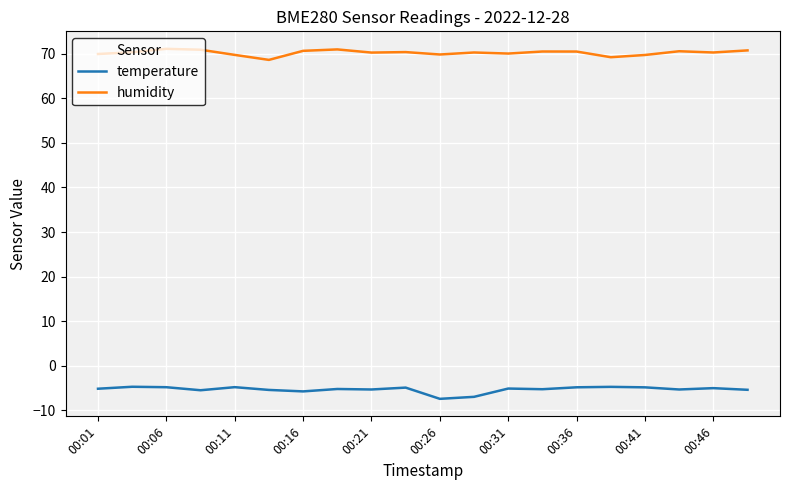

In humidity, how many points are higher than both neighbors (excluding endpoints)?

6